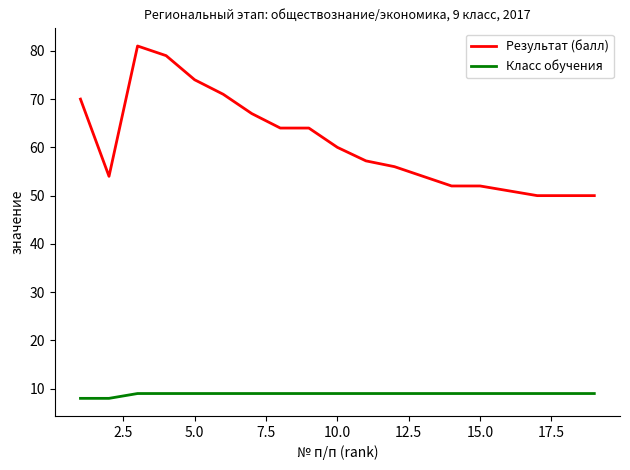

Rank the series by their average value, from highest to lowest.

Результат (балл), Класс обучения